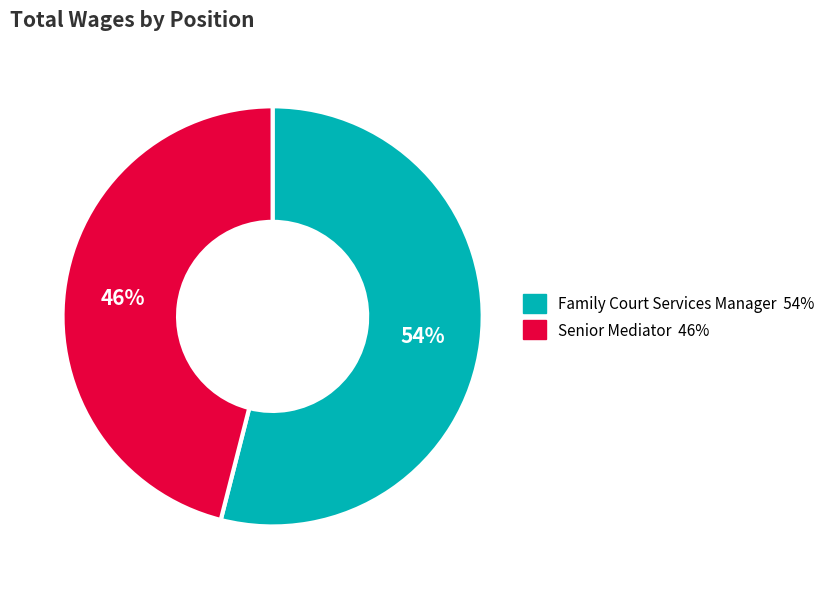

Does Senior Mediator account for over 50% of the chart?

No